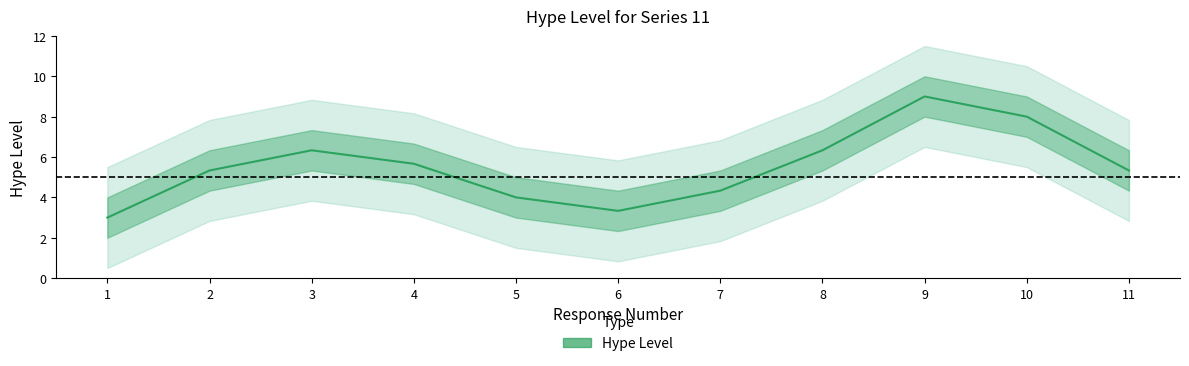

What is the value of the 1st point from the left?

3.0